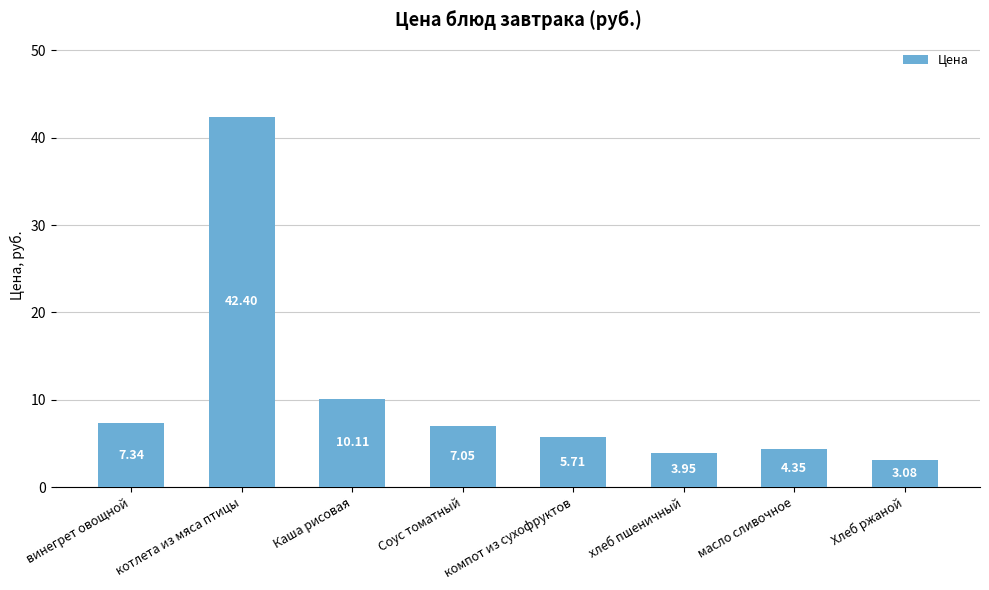

What is the label of the 4th bar from the right?

компот из сухофруктов